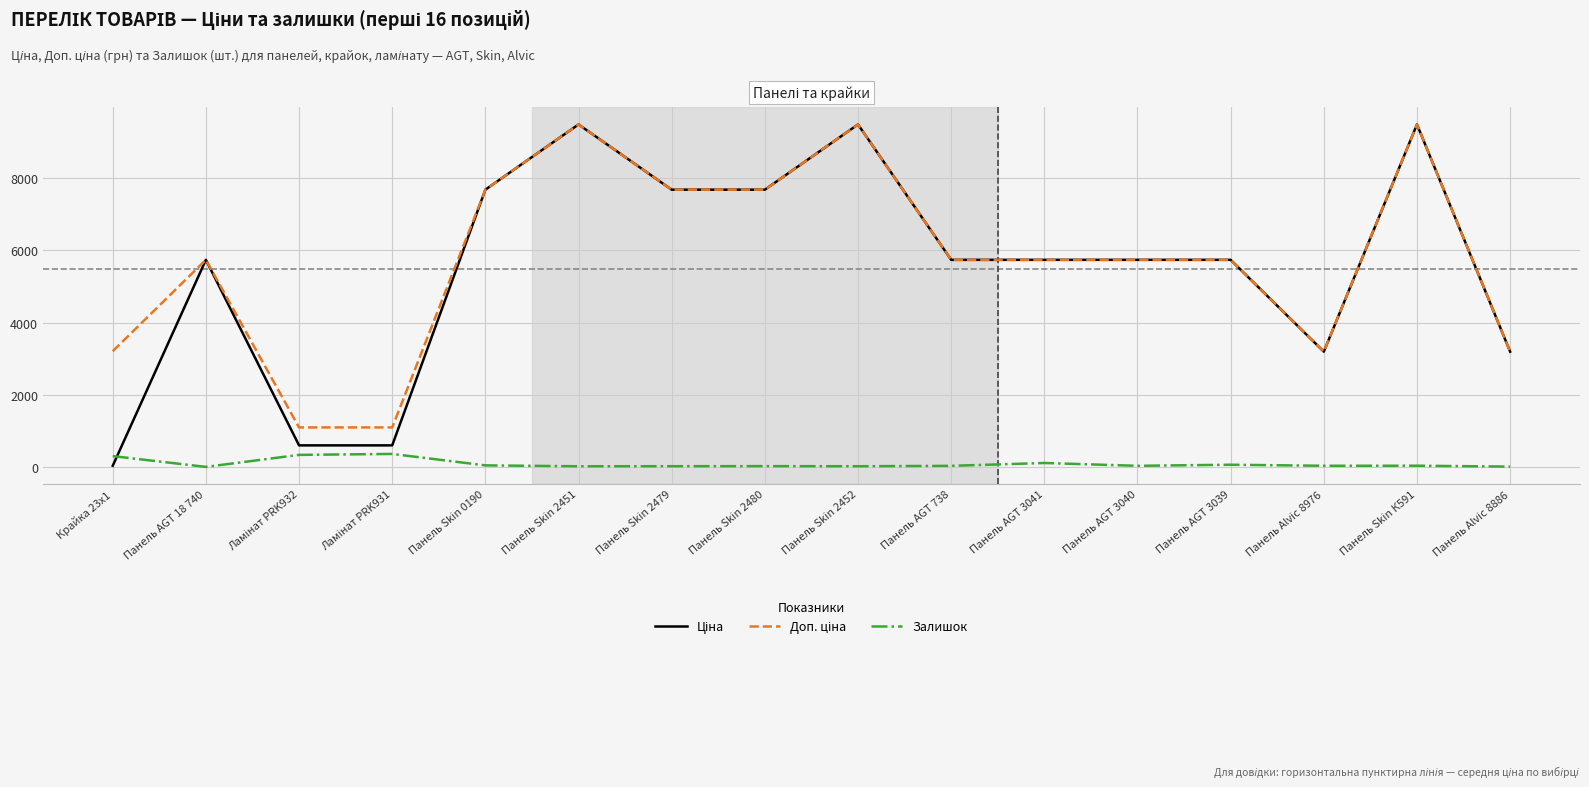

Does the chart display data point markers on the line(s)?

No